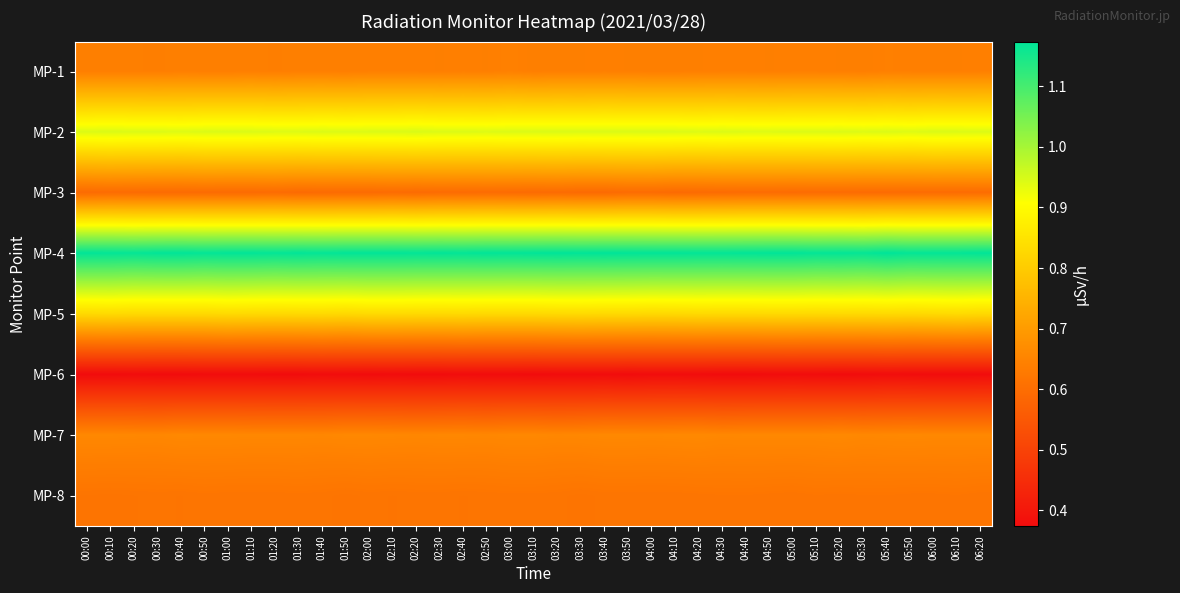

What is the total value across all series at 02:50?

5.8